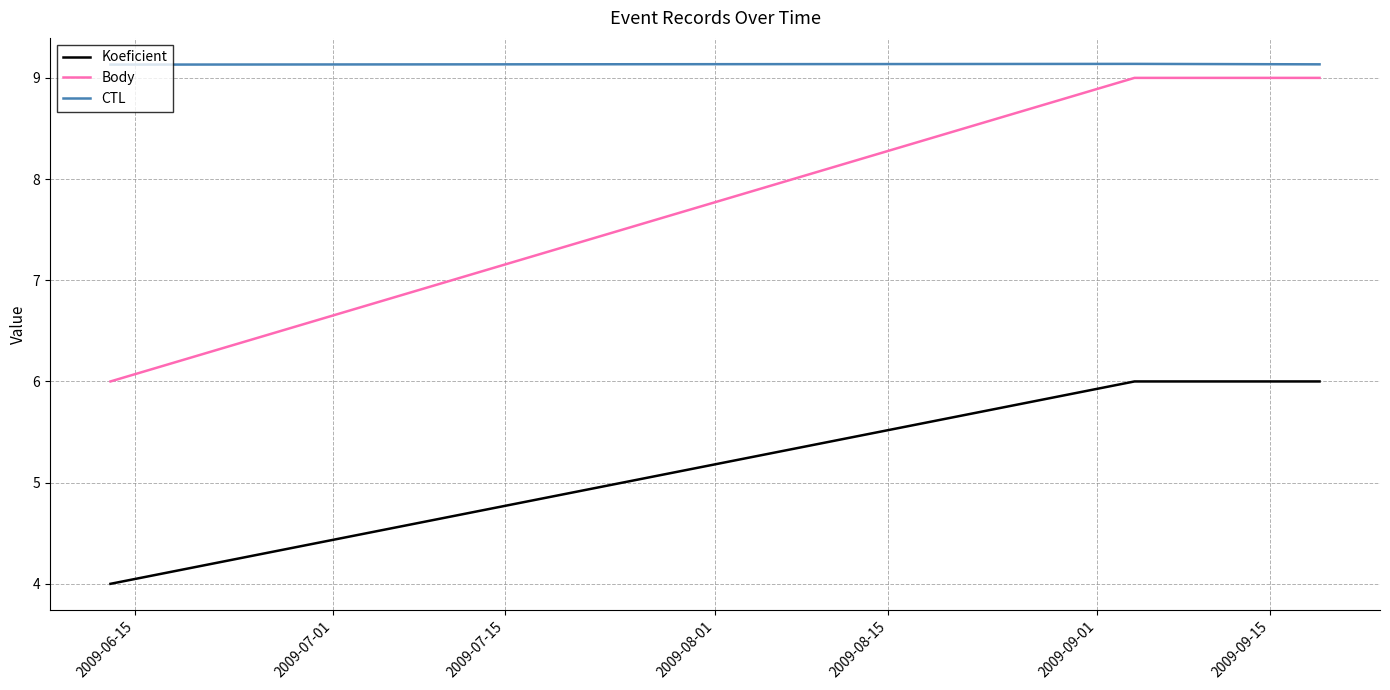

Count the number of data series in this chart.

3